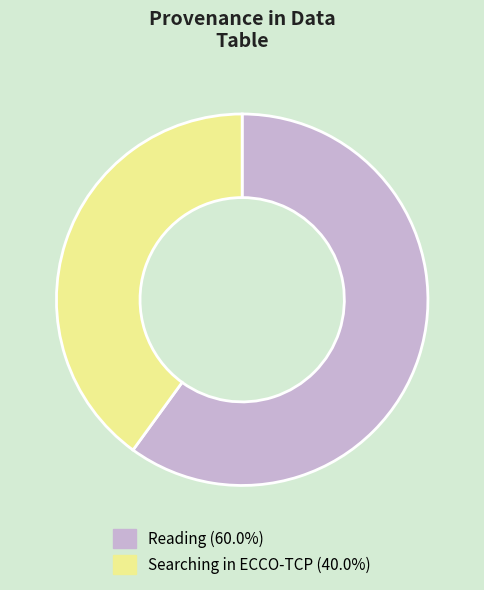

What is the ratio of the value at Reading (60.0%) to the value at Searching in ECCO-TCP (40.0%)?

1.5